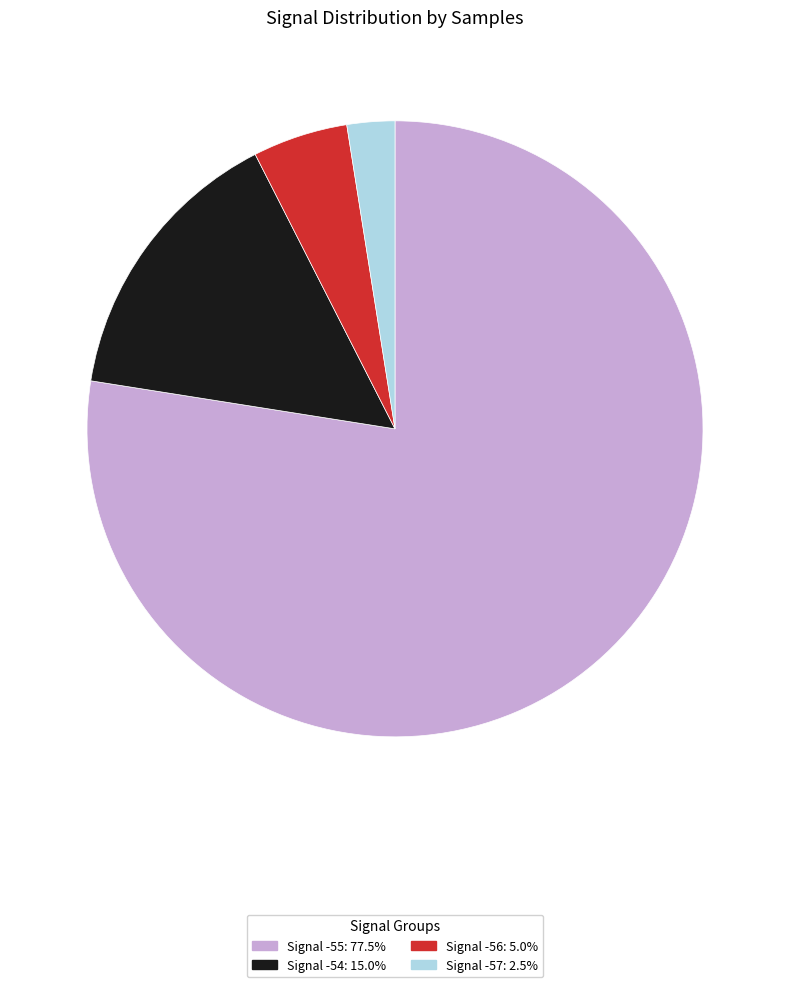

Combined, do Signal -56: 5.0% and Signal -54: 15.0% account for over 50%?

No